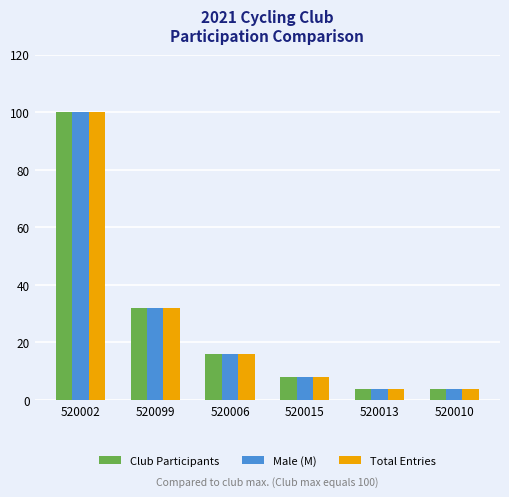

Are the bars grouped side by side (vs. stacked)?

Yes